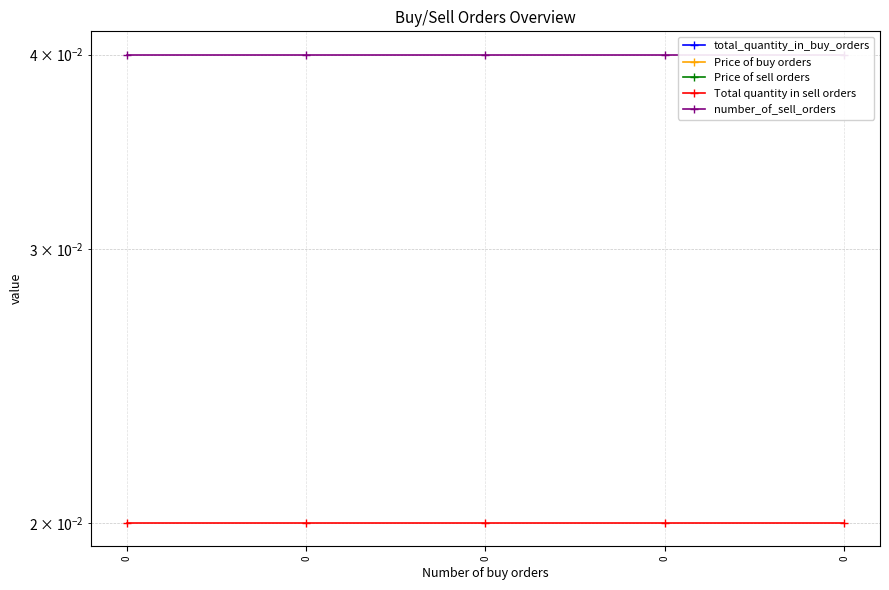

List the series in order of their peak value, lowest first.

total_quantity_in_buy_orders, Price of buy orders, Price of sell orders, Total quantity in sell orders, number_of_sell_orders